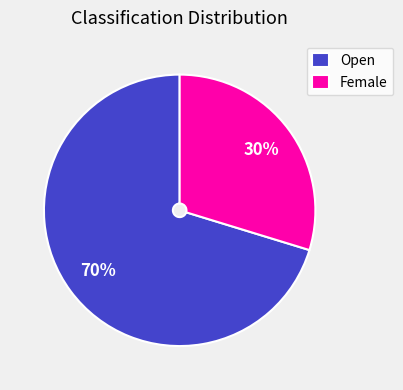

True or false: Open accounts for 70% of the total.

True